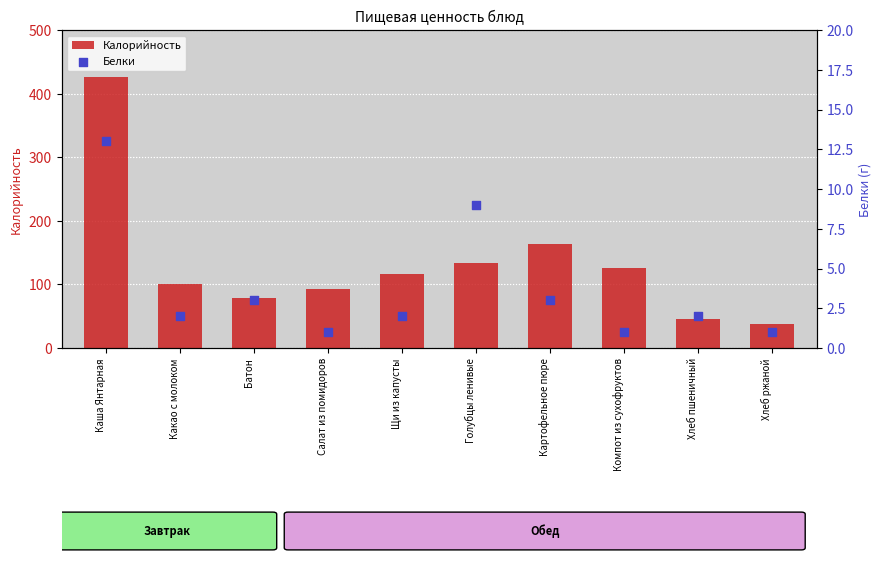

Is the value of Калорийность at Щи из капусты greater than the value of Белки at Компот из сухофруктов?

Yes